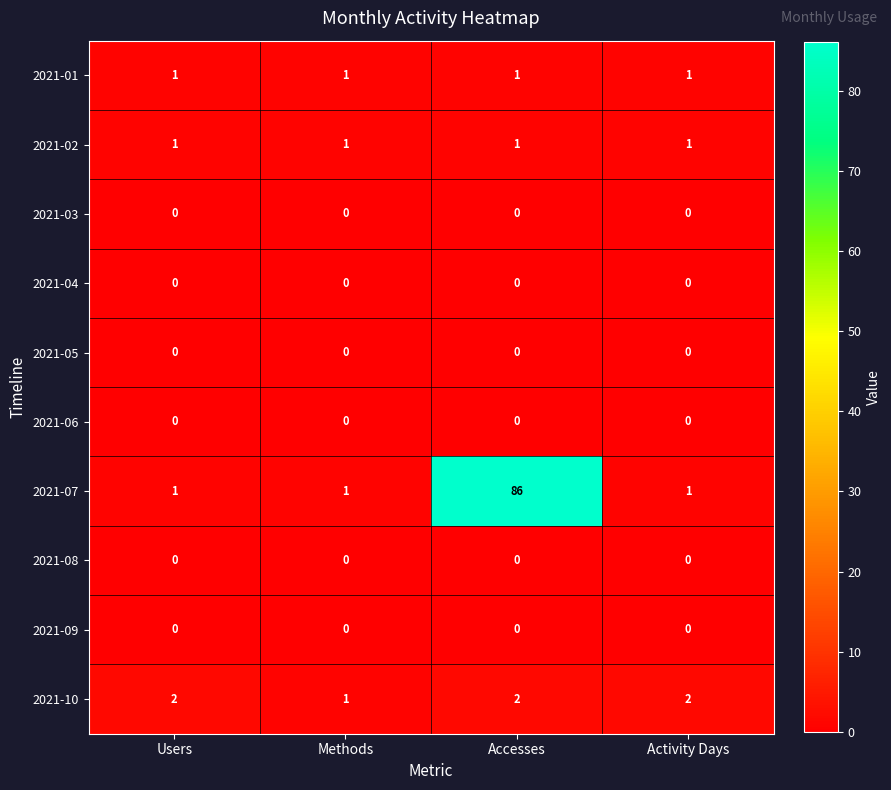

Which series has the widest spread of values?

2021-07